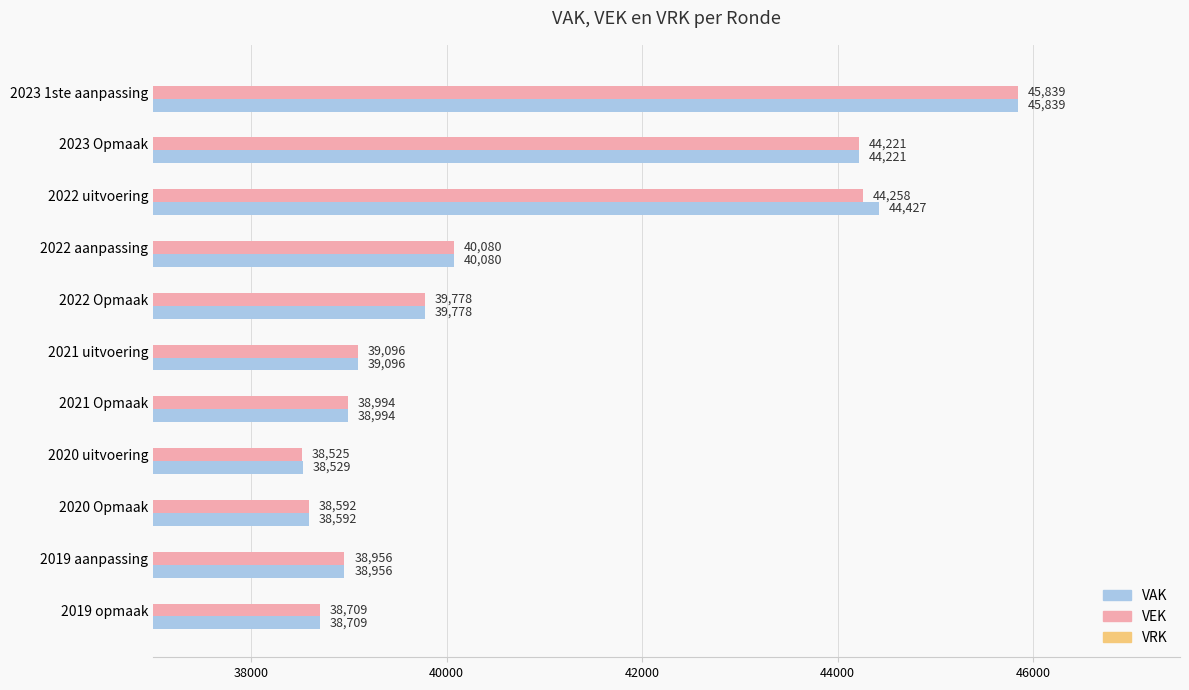

Which series has the widest spread of values?

VEK